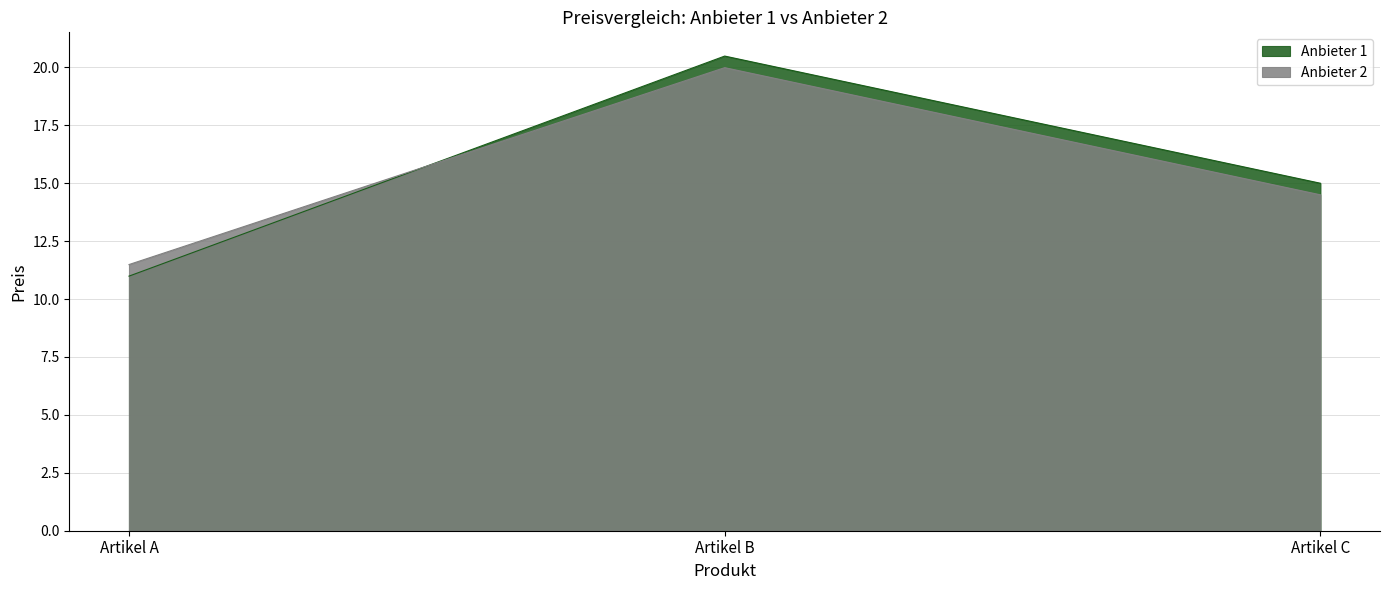

Reading left to right, what are all the values shown in this chart?

Anbieter 1: 11.0	20.5	15.0
Anbieter 2: 11.5	20.0	14.5